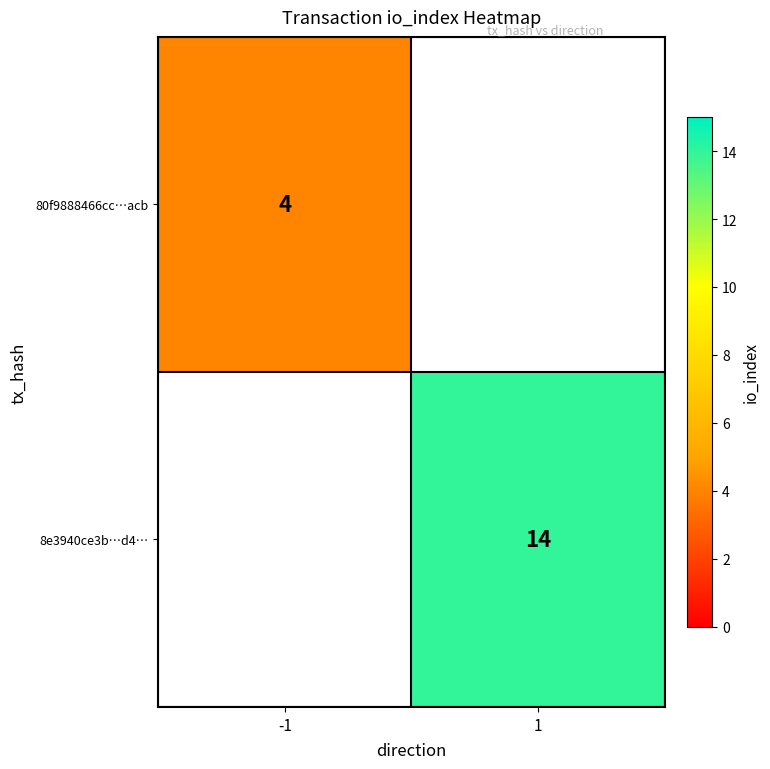

Is the value of 8e3940ce3b…d4… at 1 greater than the value of 80f9888466cc…acb at -1?

Yes